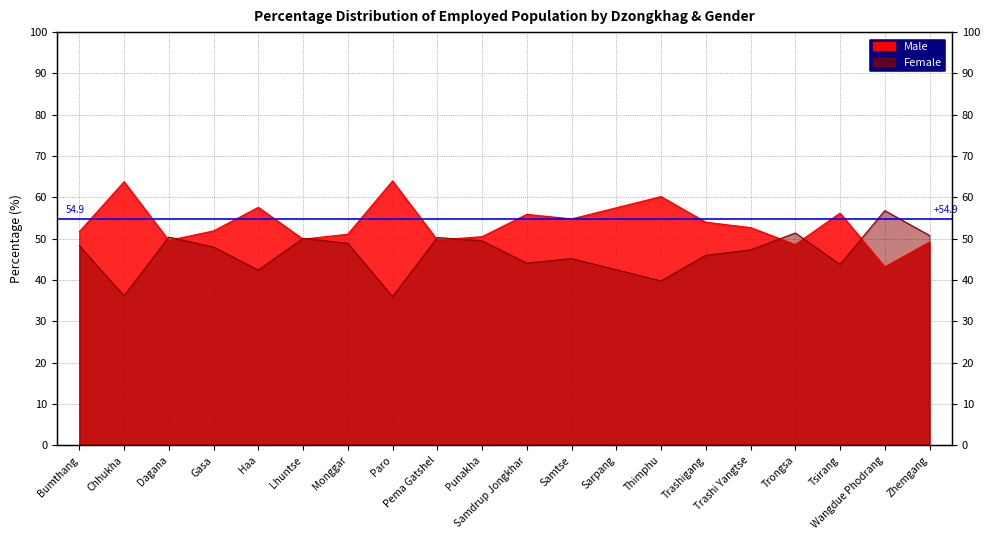

List the series in order of their peak value, lowest first.

Female, Male